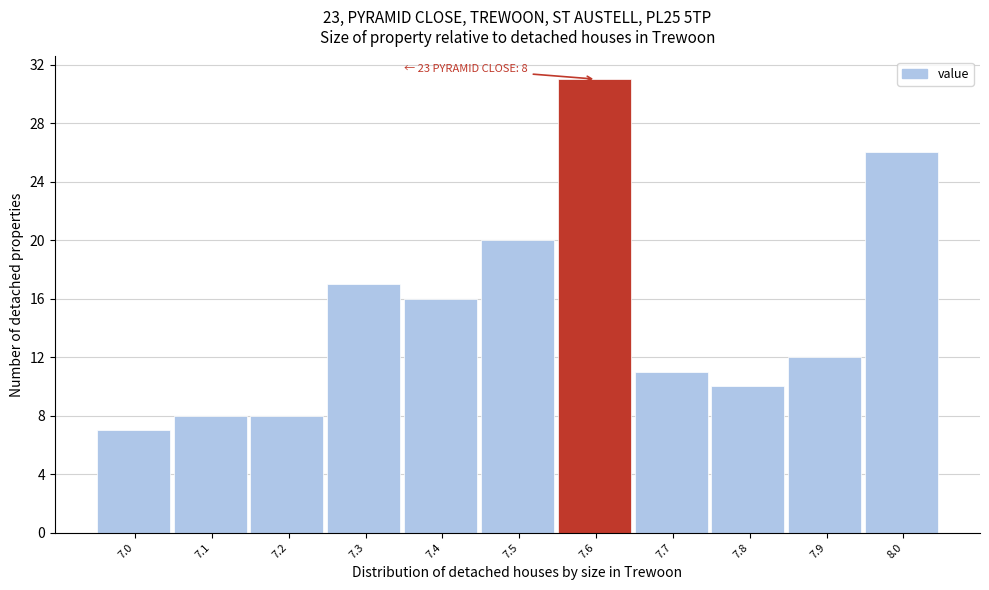

Reading right to left, extract all data points from this chart.

26	12	10	11	31	20	16	17	8	8	7